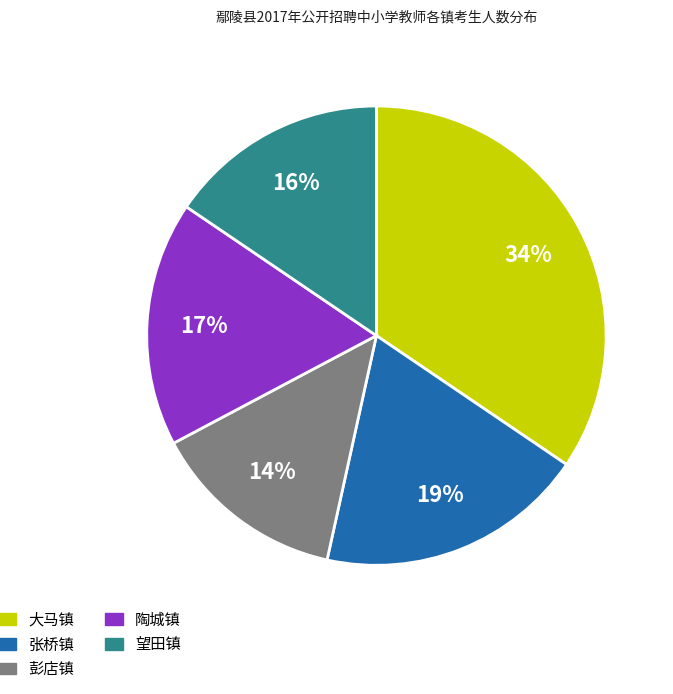

Which slice is the largest?

大马镇